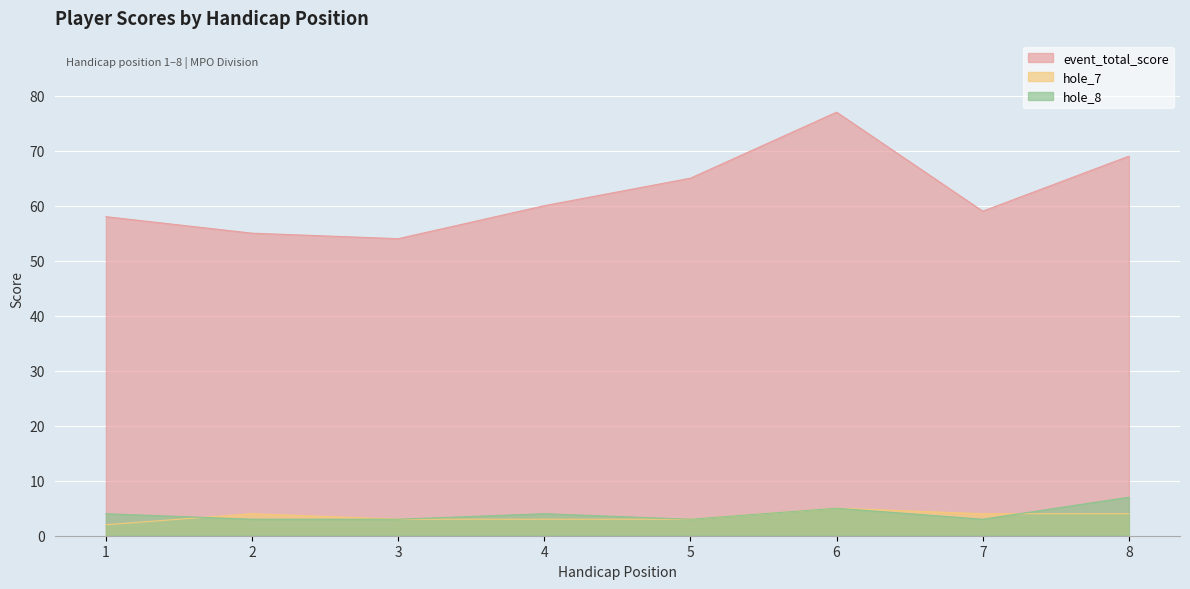

Reading left to right, extract all data points from this chart.

event_total_score: 58	55	54	60	65	77	59	69
hole_7: 2	4	3	3	3	5	4	4
hole_8: 4	3	3	4	3	5	3	7